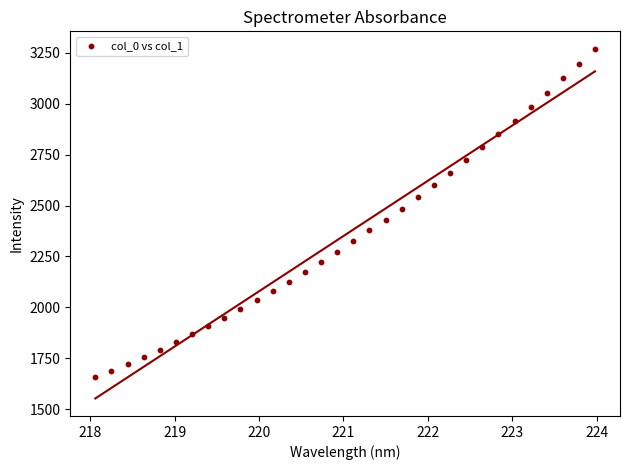

What is the range of X values (max minus min)?

5.9